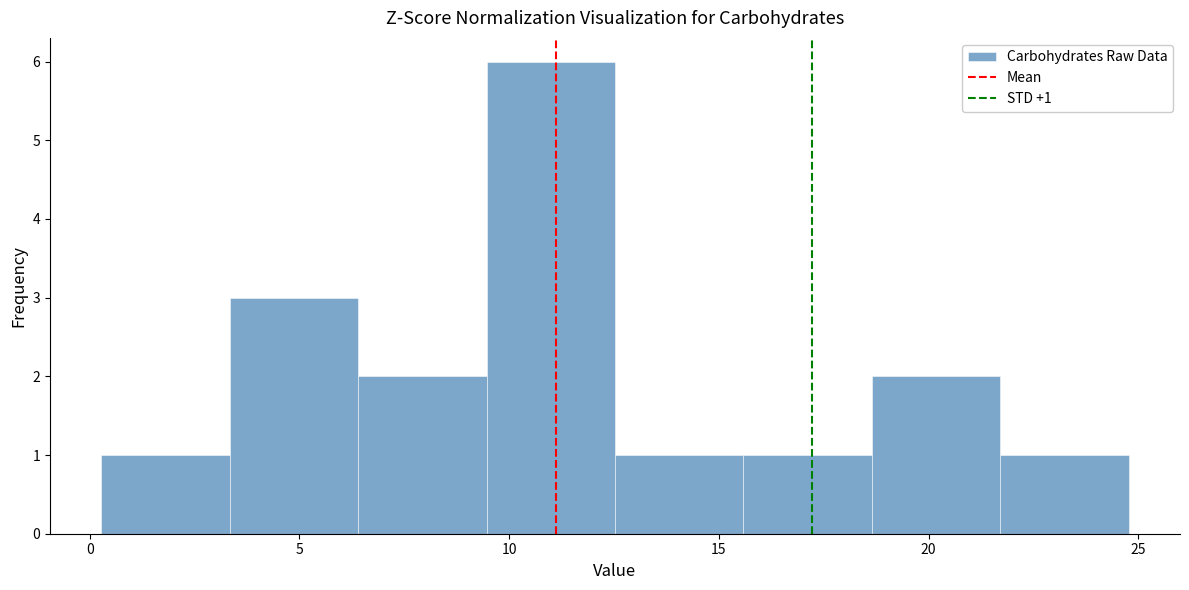

Which range on the x-axis has the tallest bar?

9.5 to 12.5